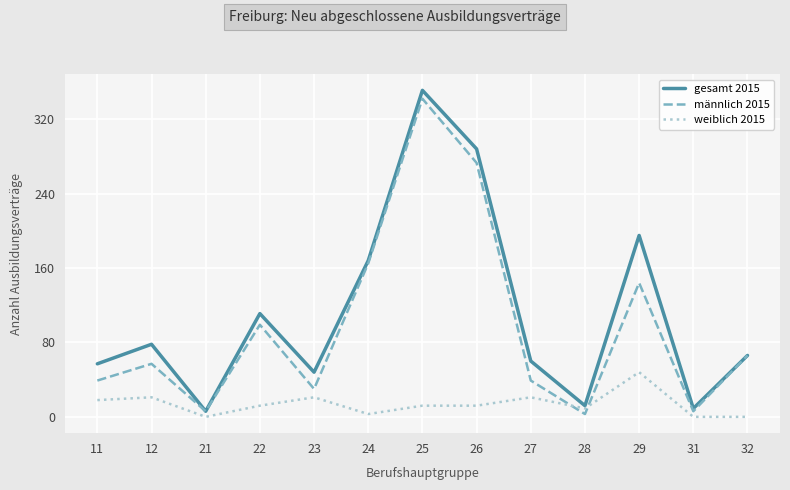

Which series has the widest spread of values?

gesamt 2015